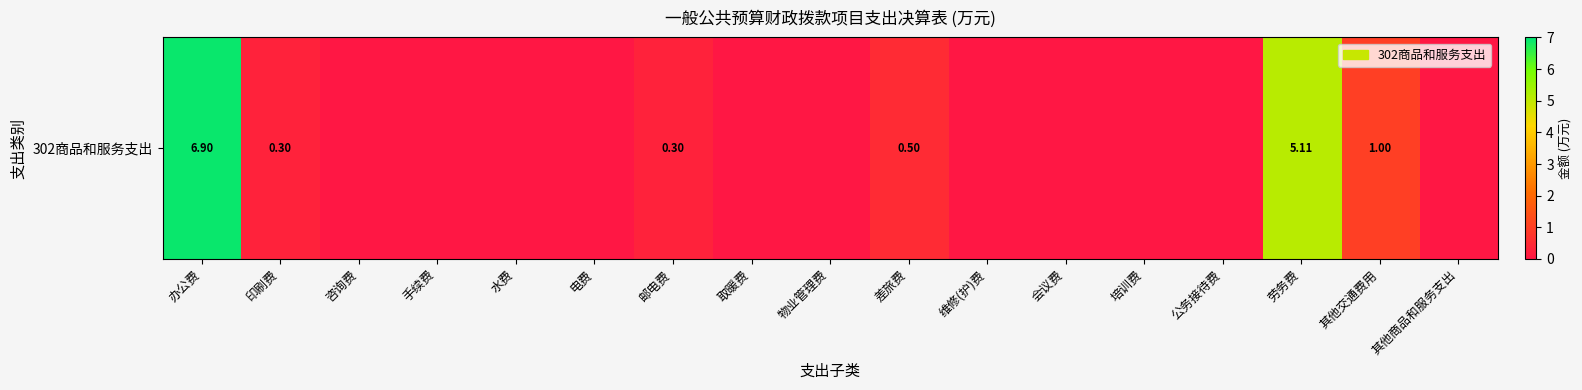

What is the difference between the values at 物业管理费 and 其他交通费用?

1.0